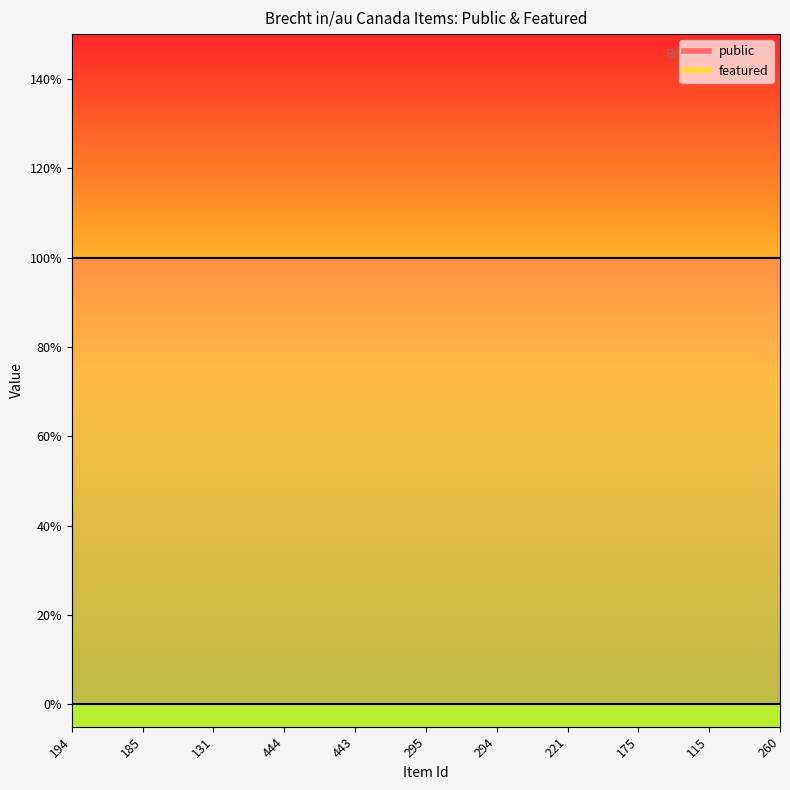

True or false: featured and public intersect in this chart.

False